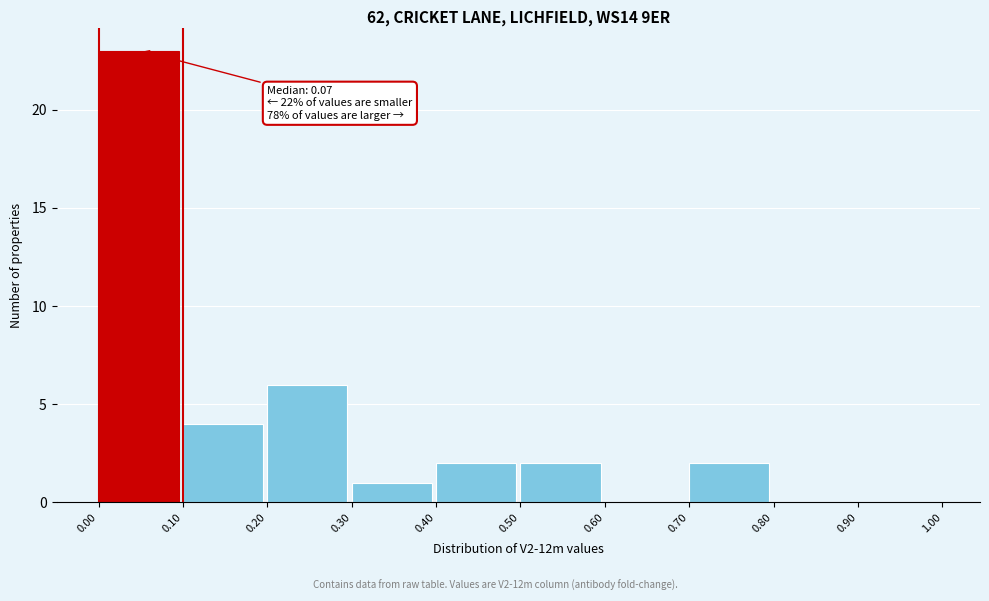

Over which range of the x-axis is the bar tallest?

0.00 to 0.10